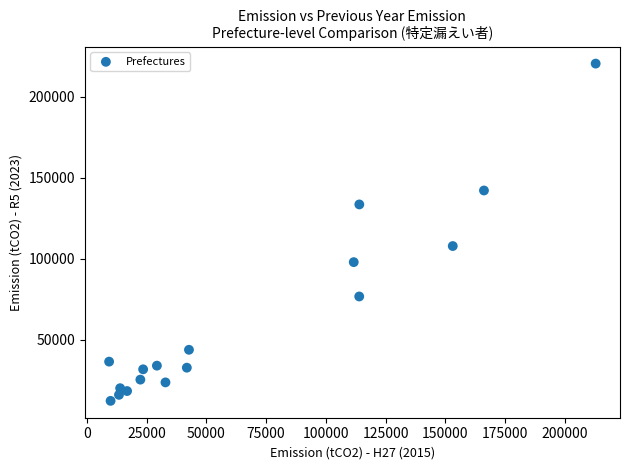

What Y value in the scatter plot is closest to 116273?

107740